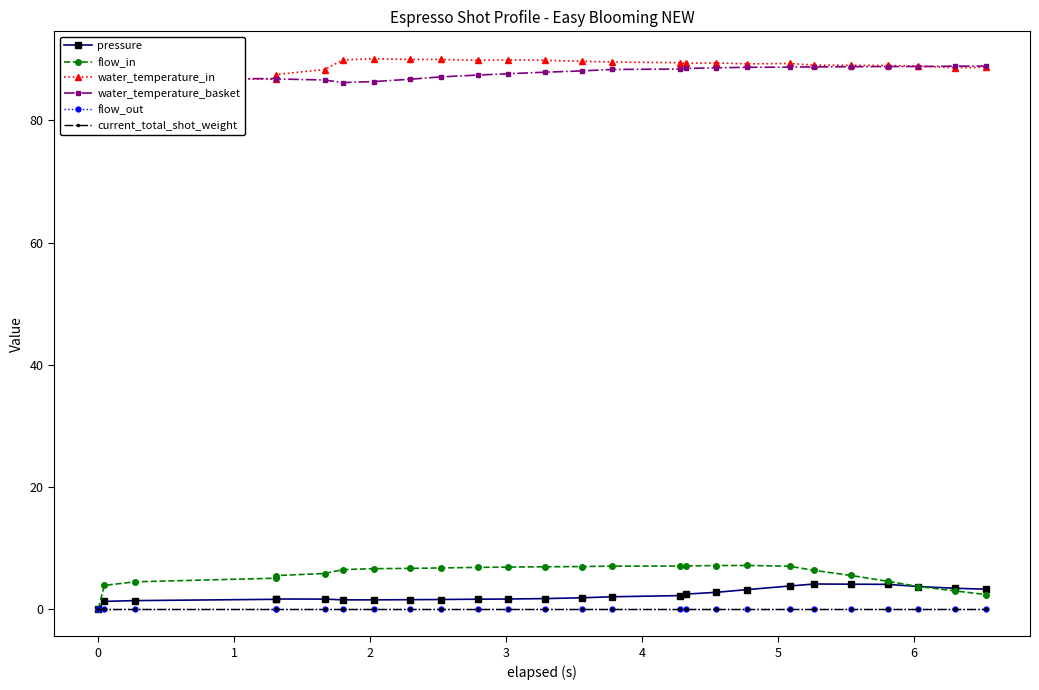

What is the maximum value shown in the chart?

90.1